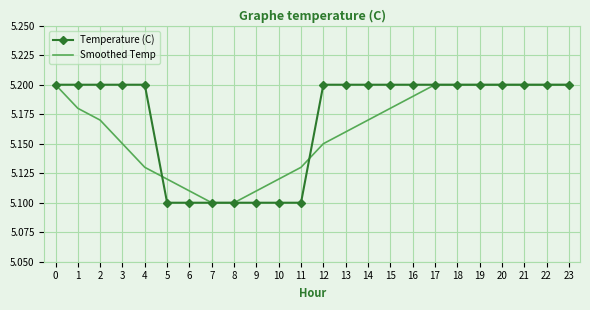

Between 9 and 13, which series saw the biggest shift?

Temperature (C)